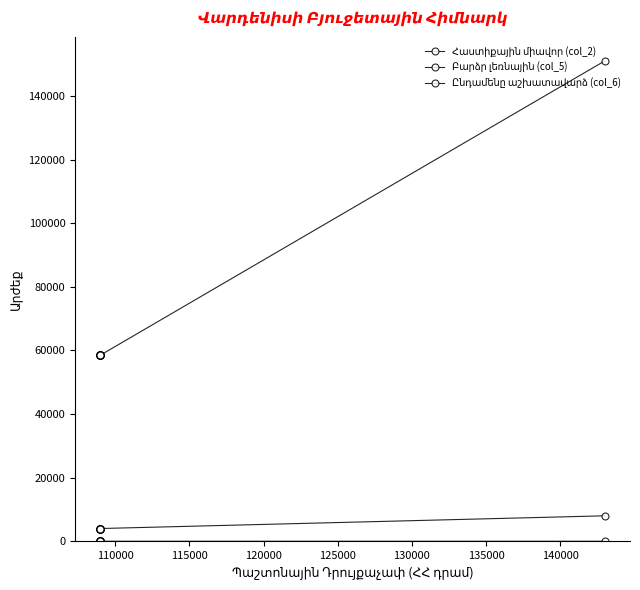

True or false: Ընդամենը աշխատավարձ (col_6) and Հաստիքային միավոր (col_2) cross at least once.

False